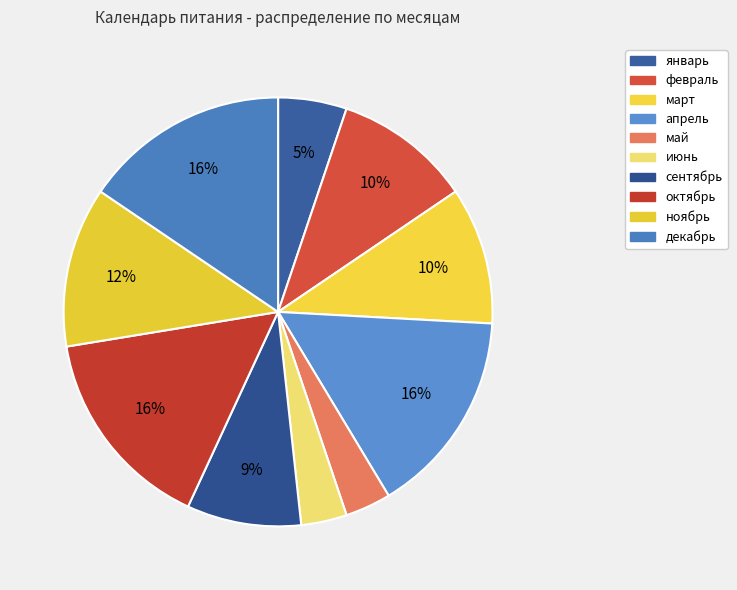

What is the ratio of the value at апрель to the value at май?

4.5